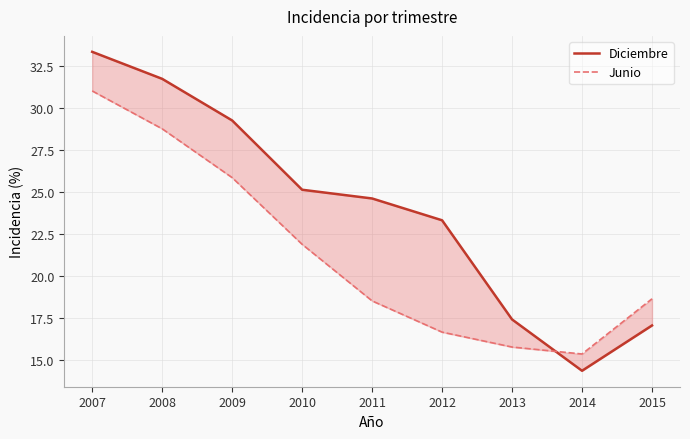

Reading right to left, extract all data points from this chart.

Diciembre: 2015=17.0	2014=14.3	2013=17.4	2012=23.3	2011=24.6	2010=25.1	2009=29.2	2008=31.7	2007=33.3
Junio: 2015=18.6	2014=15.3	2013=15.7	2012=16.6	2011=18.5	2010=21.9	2009=25.8	2008=28.8	2007=31.0